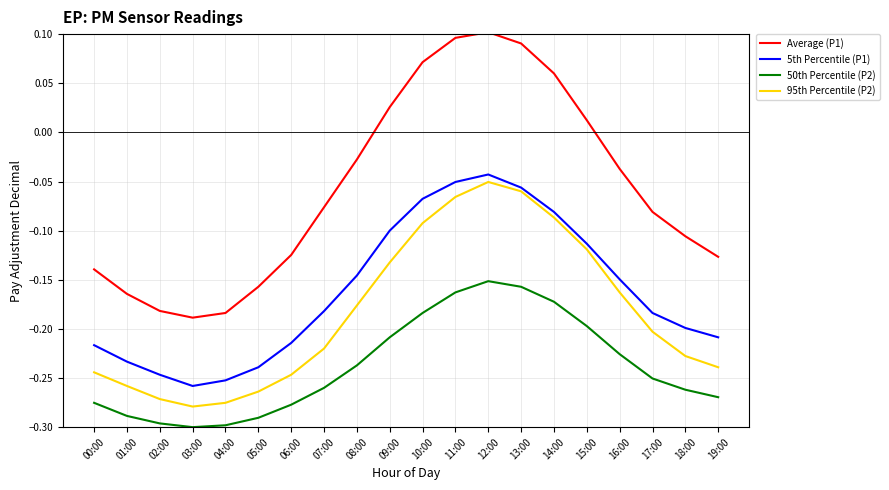

What is the difference between the second highest and minimum values in the Average (P1) series?

0.3